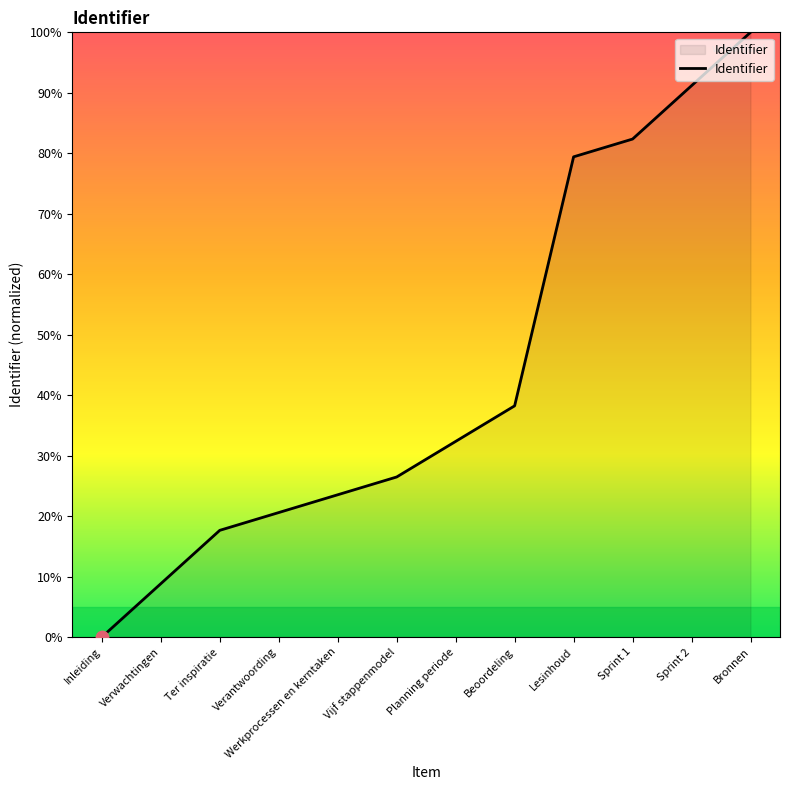

What is the change in value from Verwachtingen to Lesinhoud?

+70.6